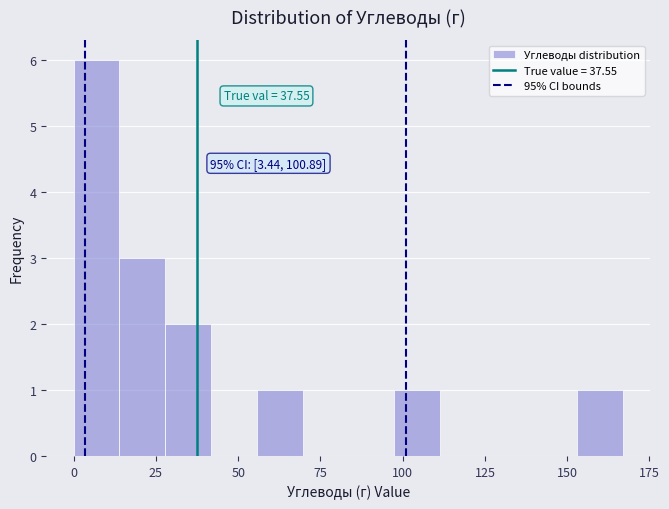

Read against the x-axis, roughly where is the centre of the tallest bar?

5